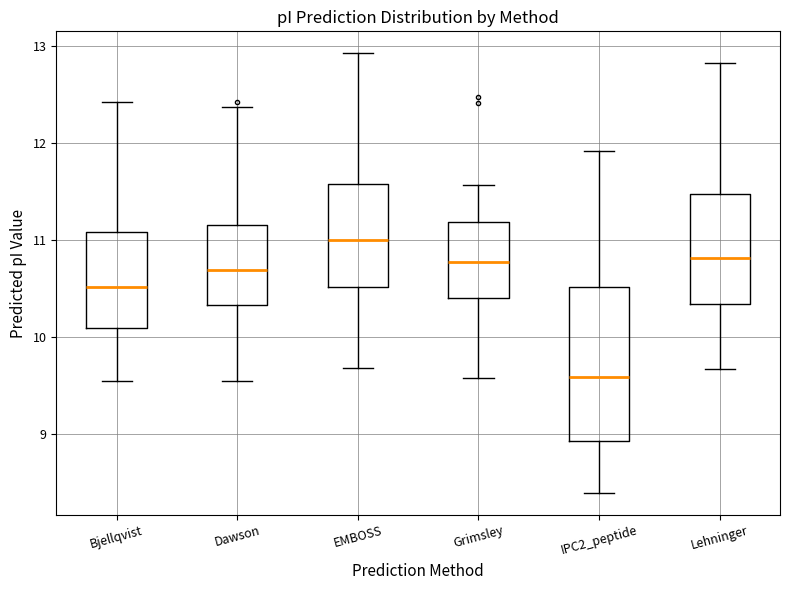

Comparing the boxes themselves (not the whiskers), which one is the tallest?

IPC2_peptide